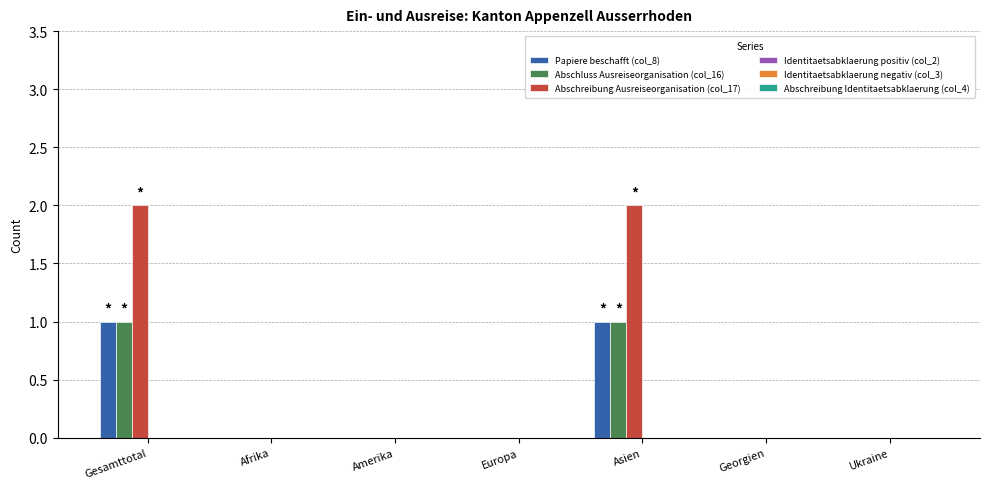

Count the number of data series in this chart.

3